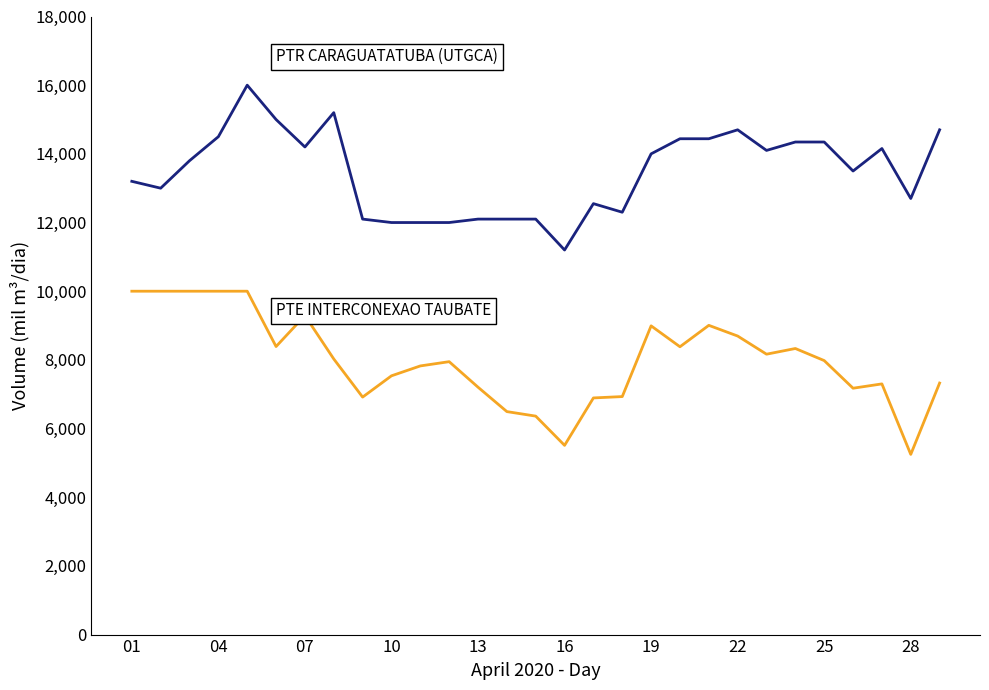

How many series are shown in this chart?

2